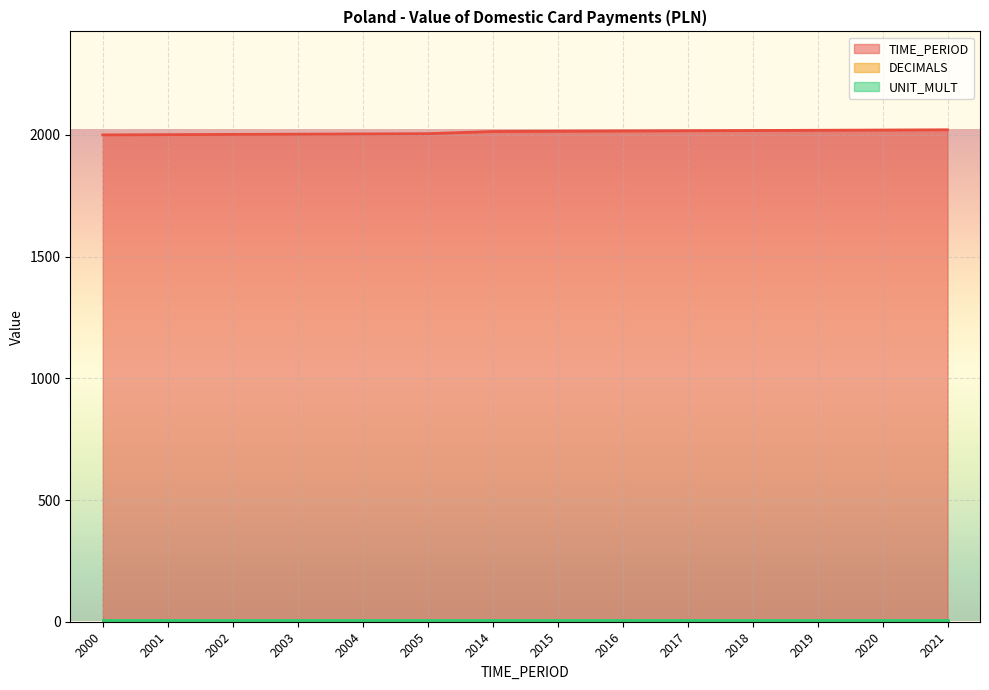

List the labels in order of TIME_PERIOD value, smallest first.

2000, 2001, 2002, 2003, 2004, 2005, 2014, 2015, 2016, 2017, 2018, 2019, 2020, 2021